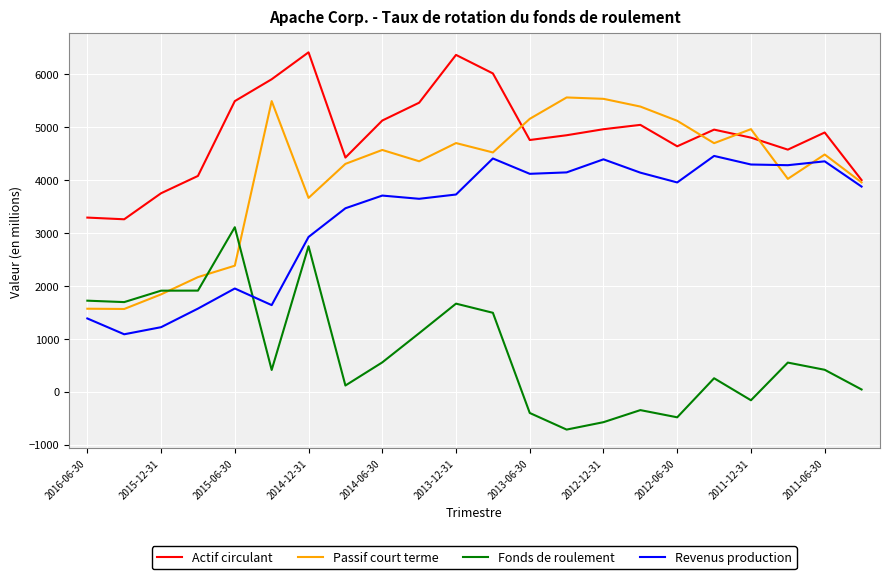

True or false: Actif circulant and Fonds de roulement intersect in this chart.

False